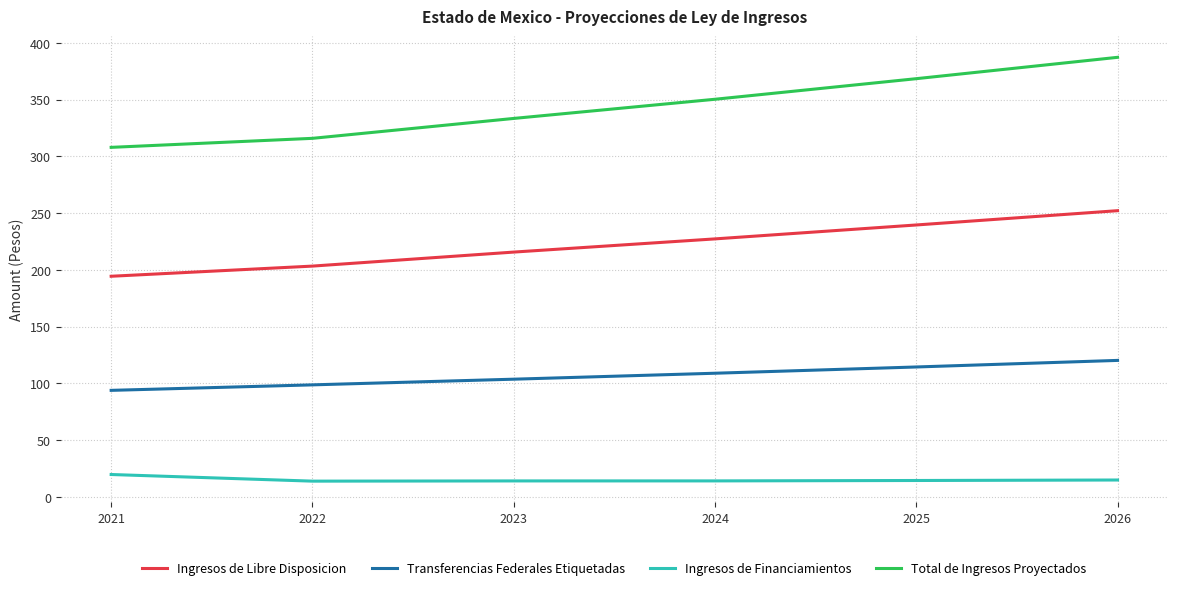

What is the lowest value of the Ingresos de Libre Disposicion series?

194.4